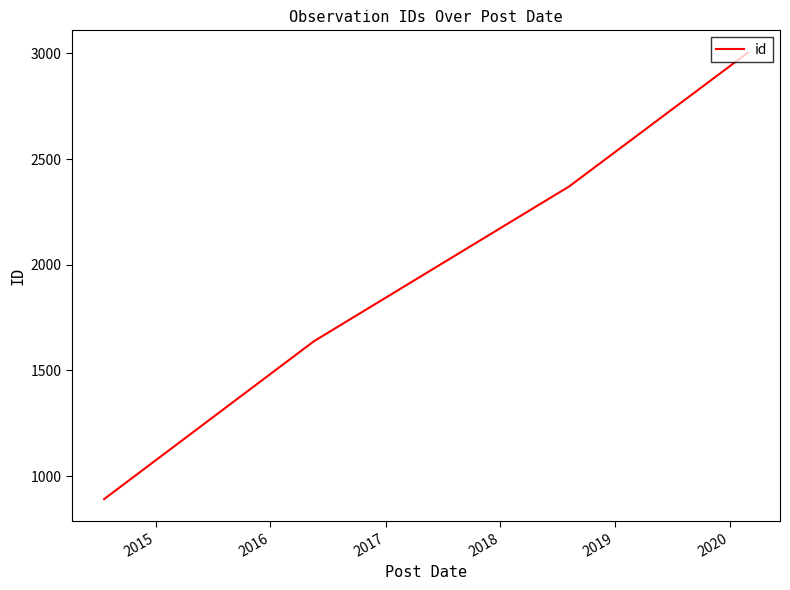

What is the maximum value shown in the chart?

3004